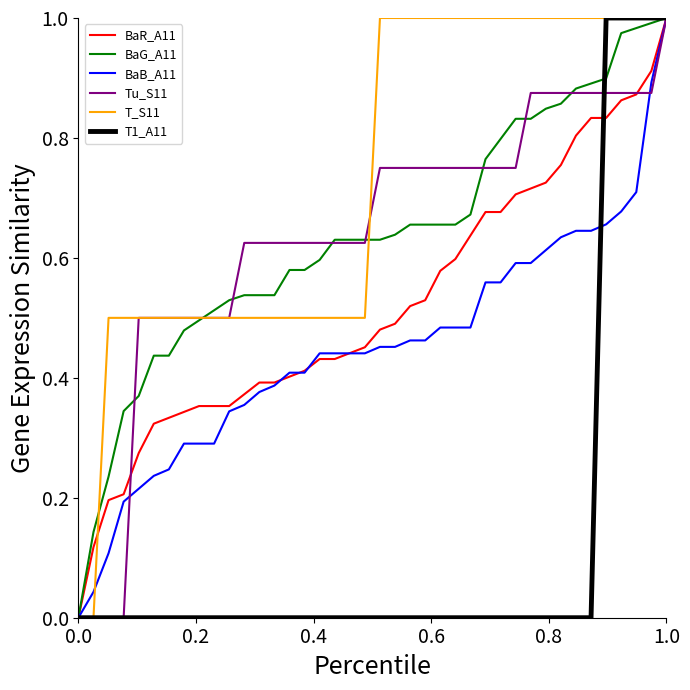

Which series has the largest total across all categories?

T_S11